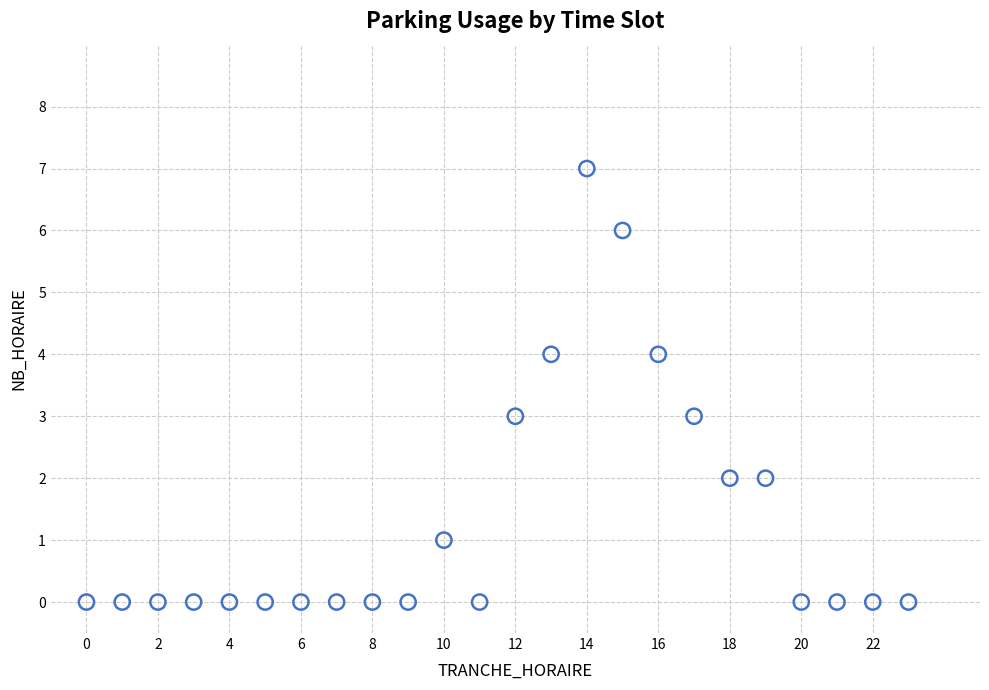

What is the range of Y values (max minus min)?

7